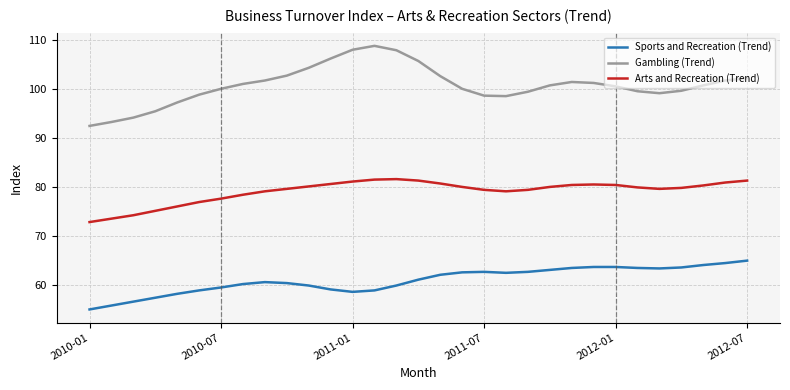

List the series in order of their peak value, highest first.

Gambling (Trend), Arts and Recreation (Trend), Sports and Recreation (Trend)